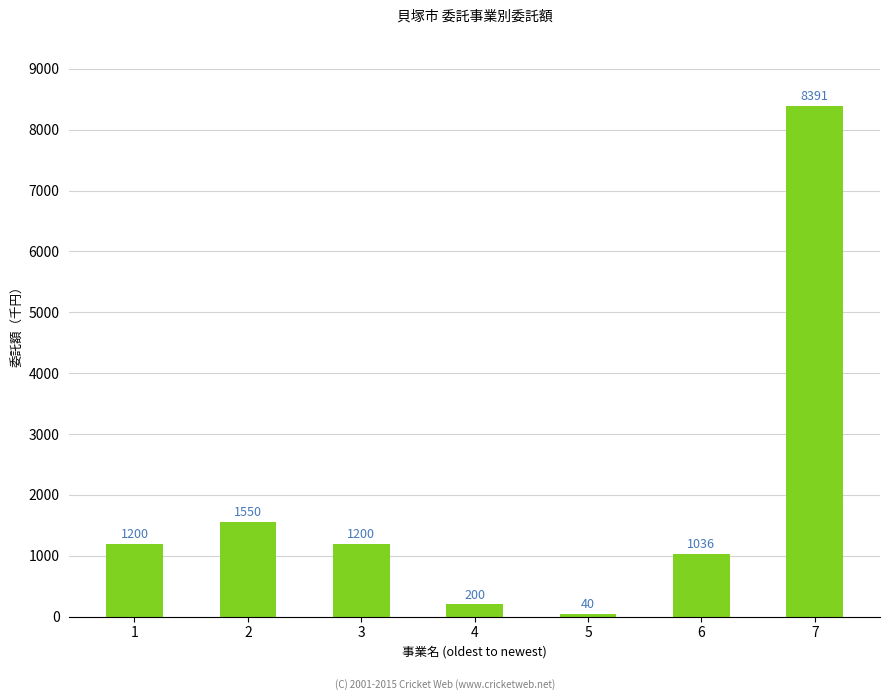

What is the minimum value shown in the chart?

40